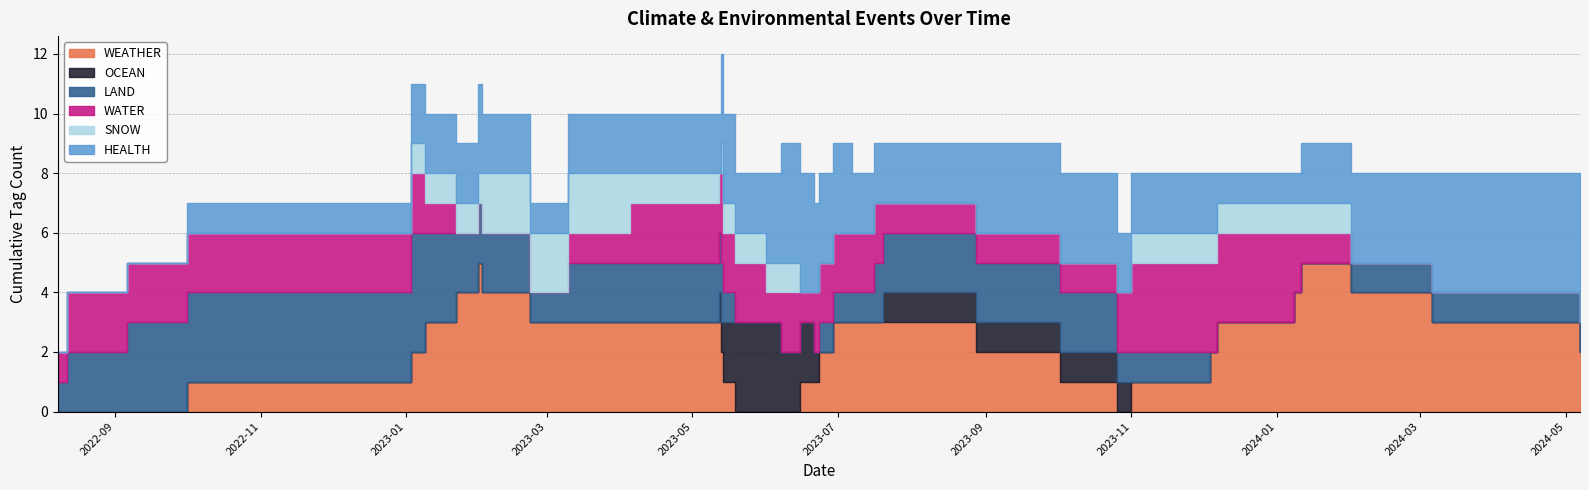

At how many categories does at least one series exceed 0?

39